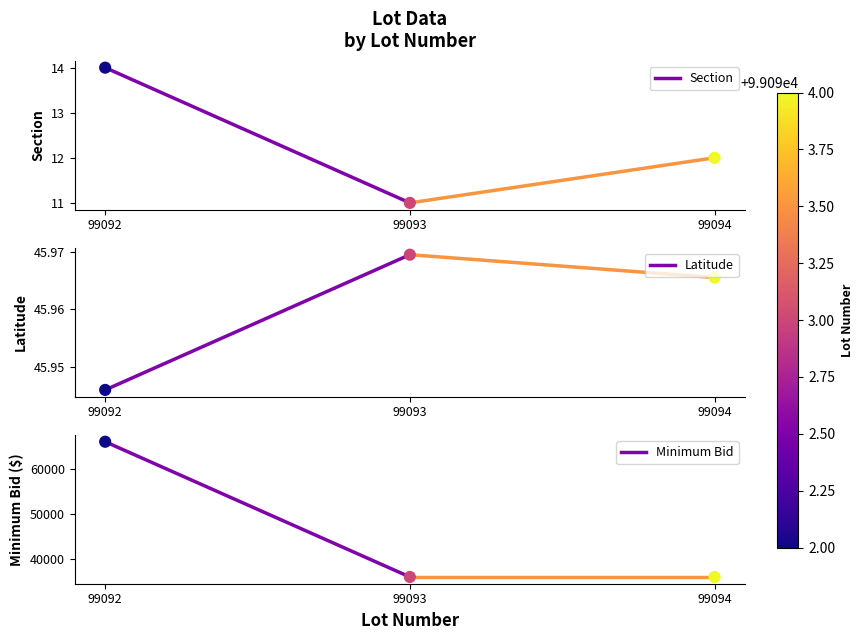

Which series contains the highest Y value?

Minimum Bid